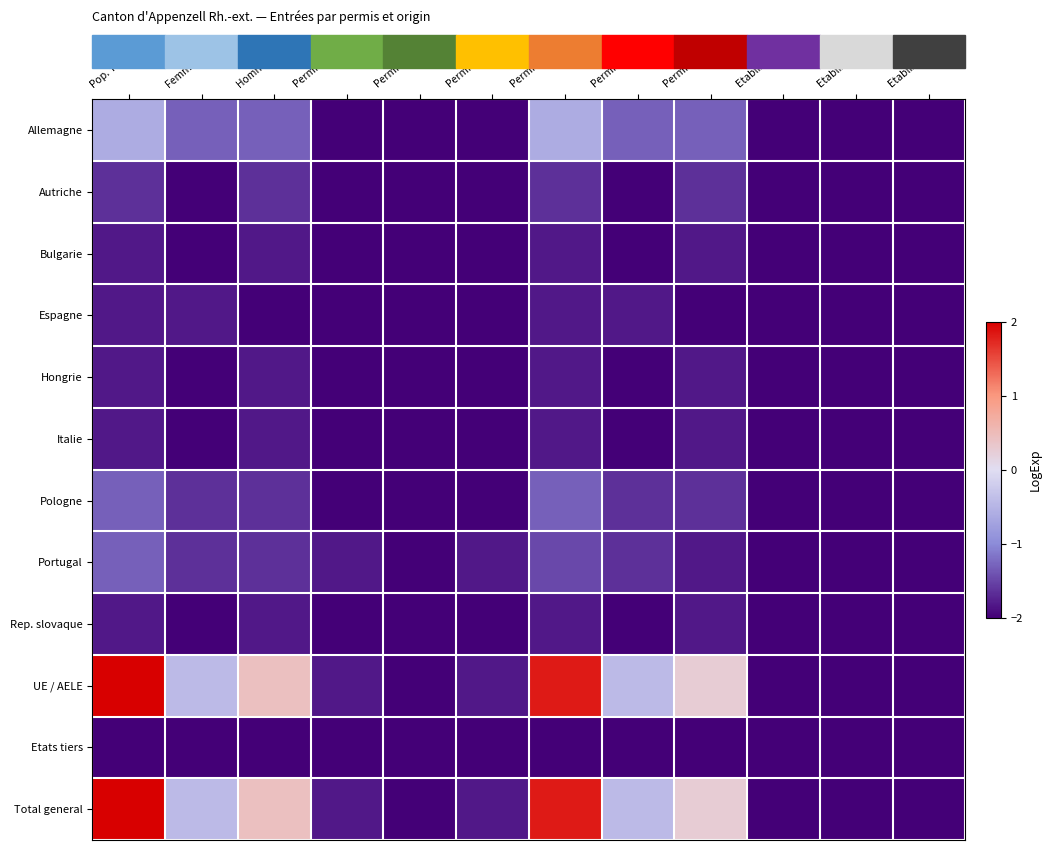

At Permis B F., list the series in order from smallest to largest.

Autriche, Bulgarie, Hongrie, Italie, Rep. slovaque, Etats tiers, Espagne, Pologne, Portugal, Allemagne, UE / AELE, Total general